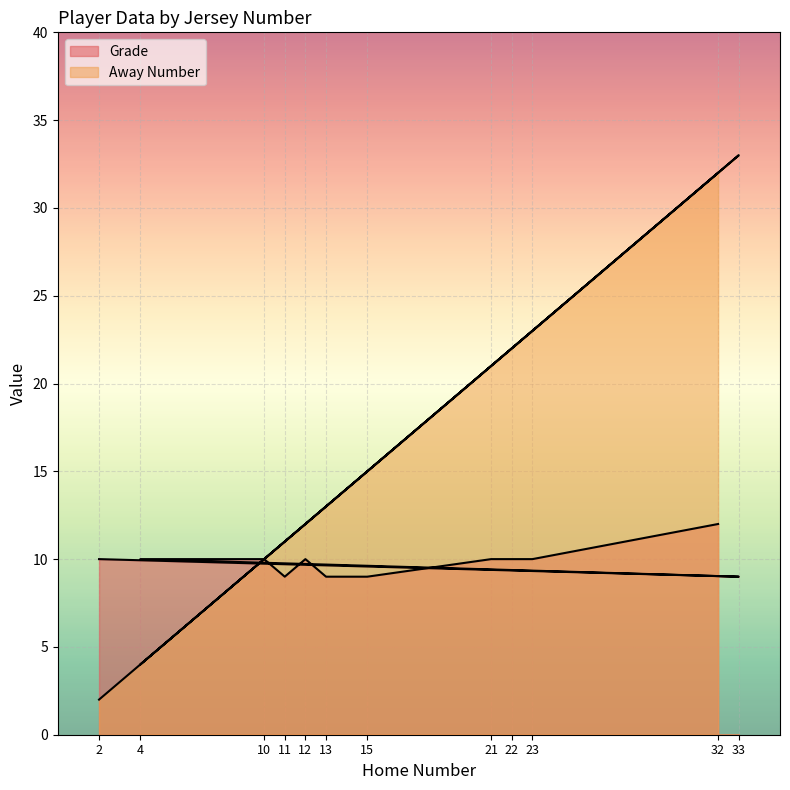

Which series changed the most between 2 and 23?

Away Number